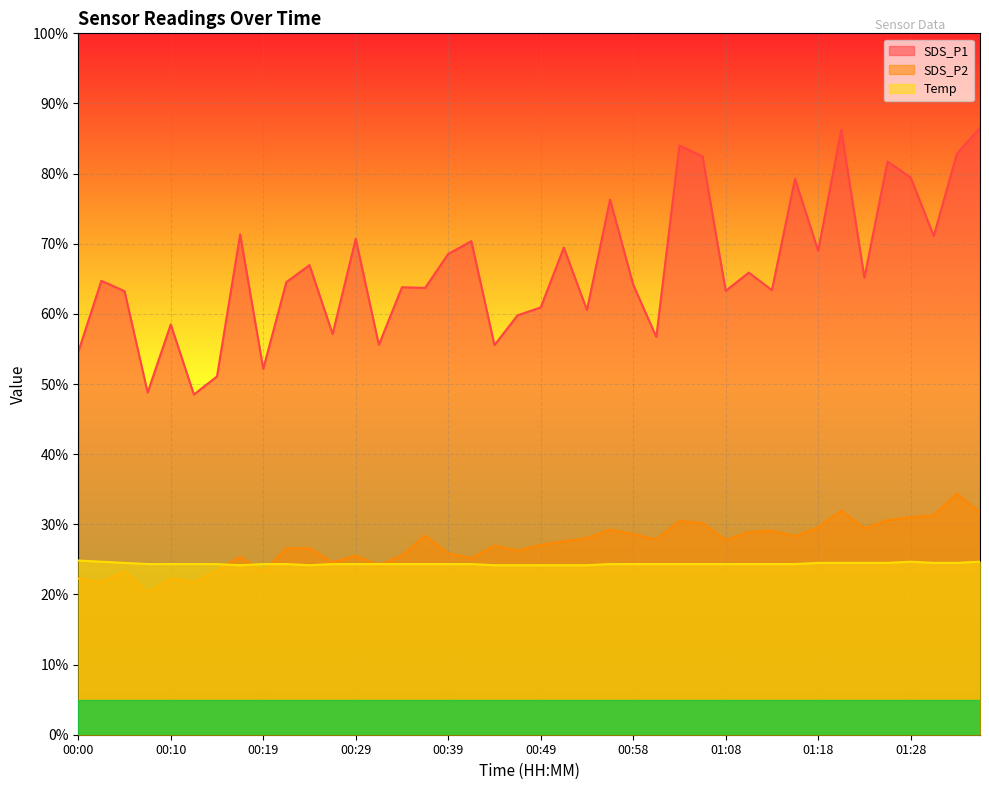

What is the difference between the maximum and minimum values in the SDS_P1 series?

38.0